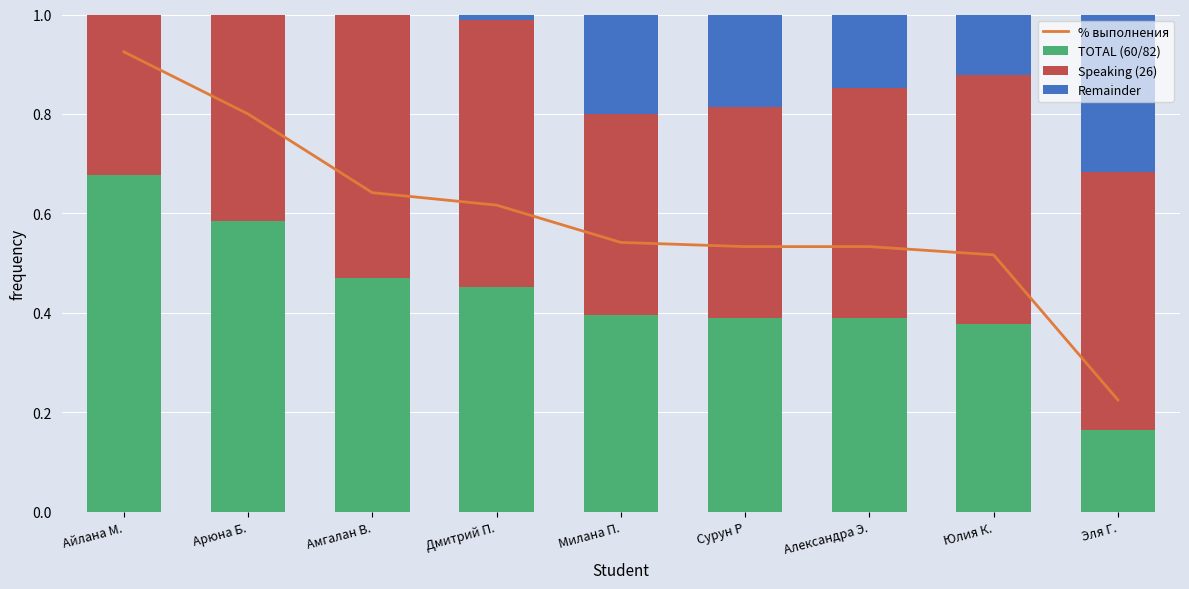

What is the difference between the highest and lowest values at Александра Э.?

0.4